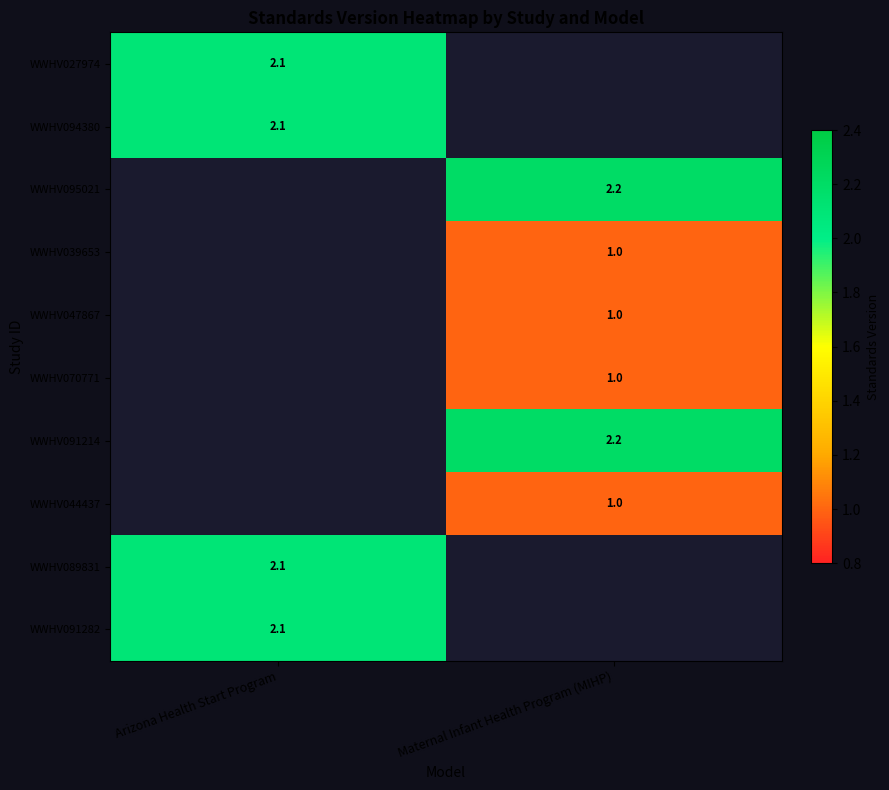

Is it true that WWHV044437 equals 0.6 at Maternal Infant Health Program (MIHP)?

False